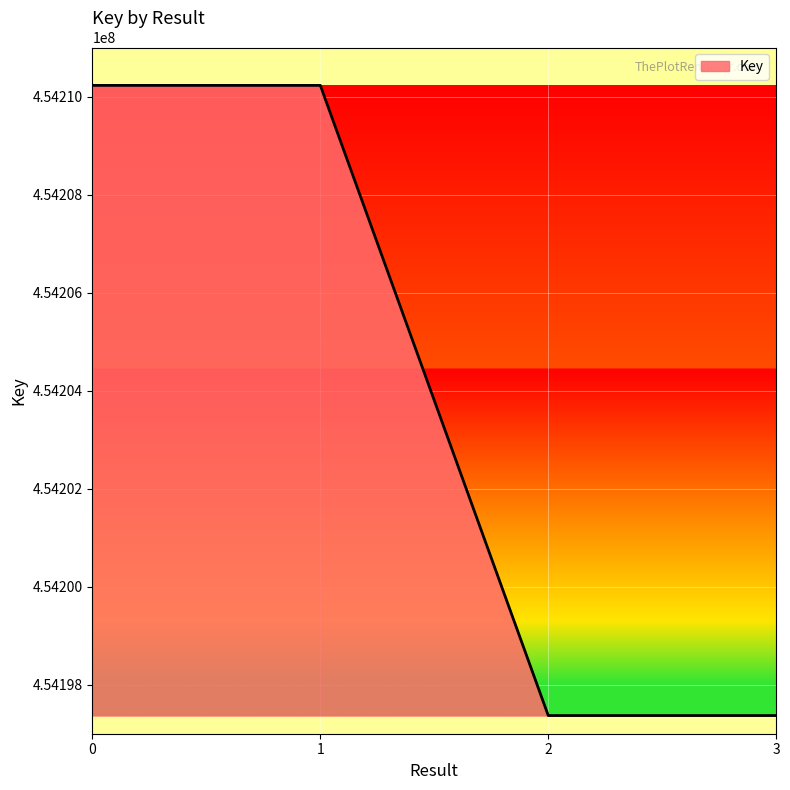

Reading right to left, what are all the values shown in this chart?

454197371	454197371	454210227	454210227